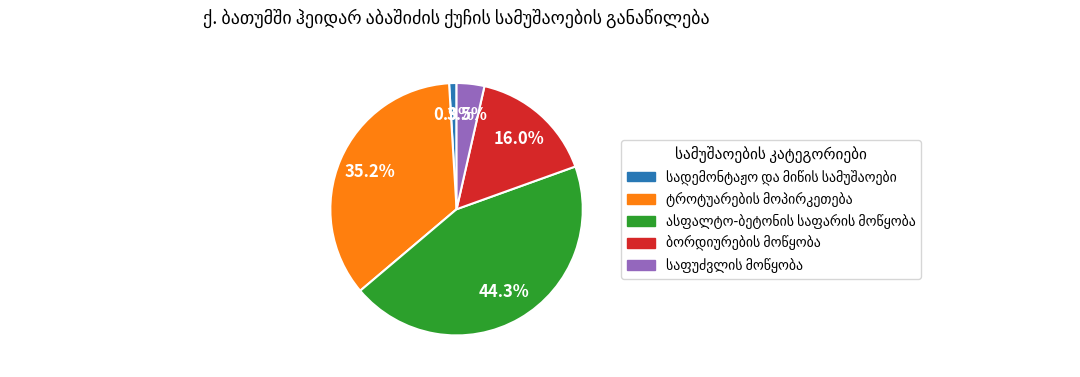

Is there a majority slice in this chart?

No